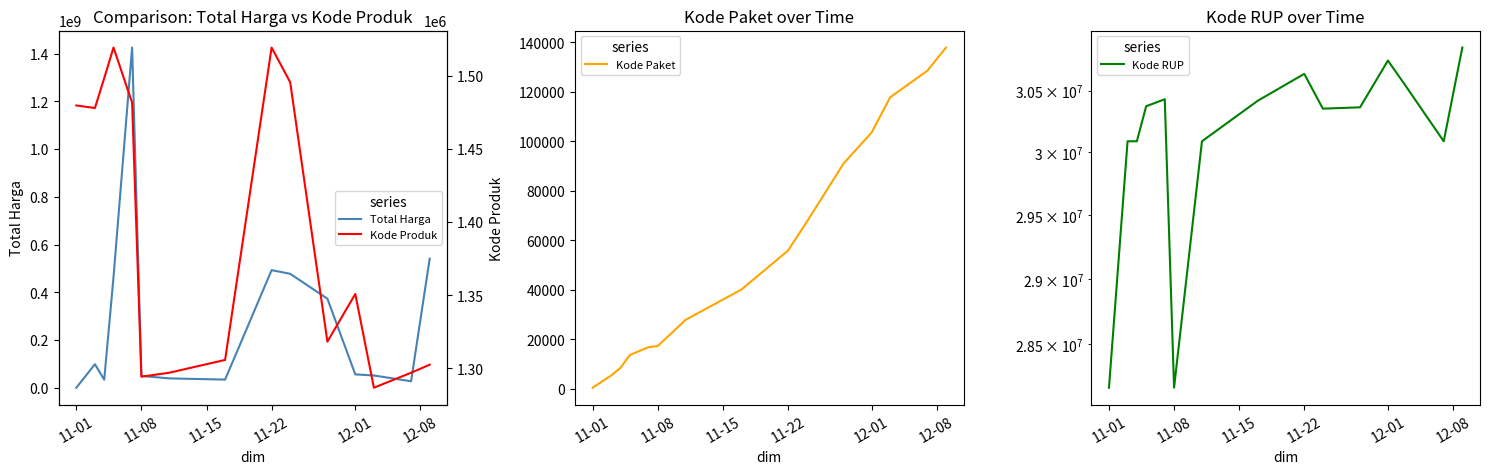

What is the highest value of the Kode Paket series?

137876